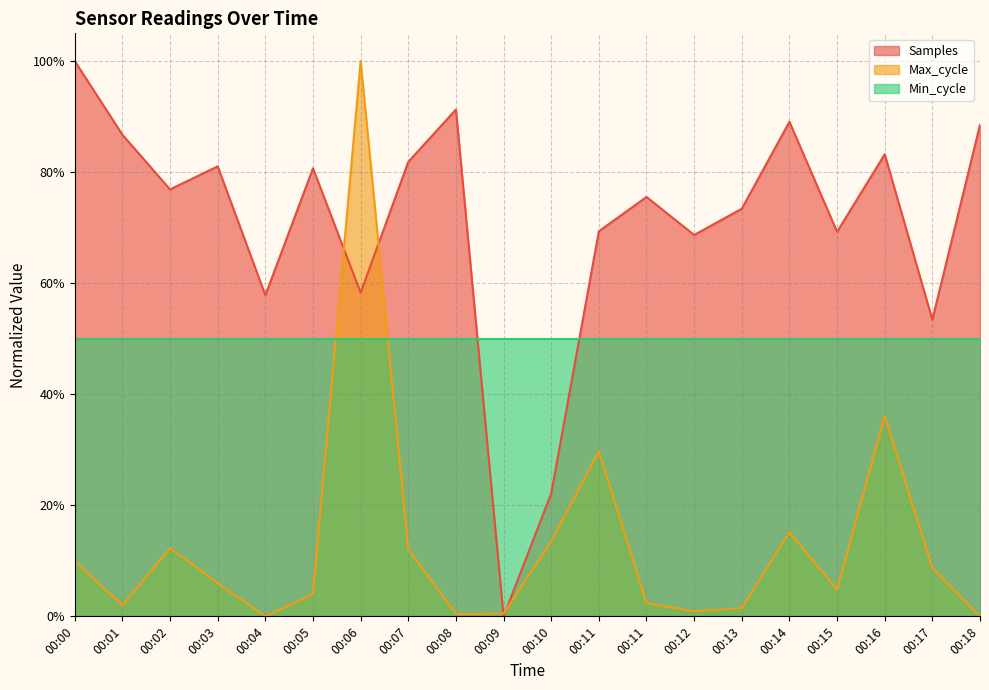

What is the maximum value shown in the chart?

1.0